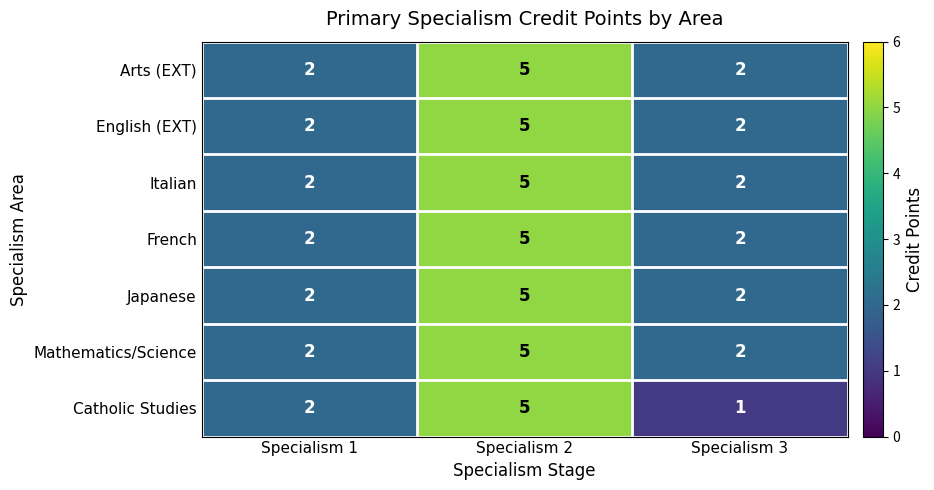

What is the total value across all series at Specialism 2?

35